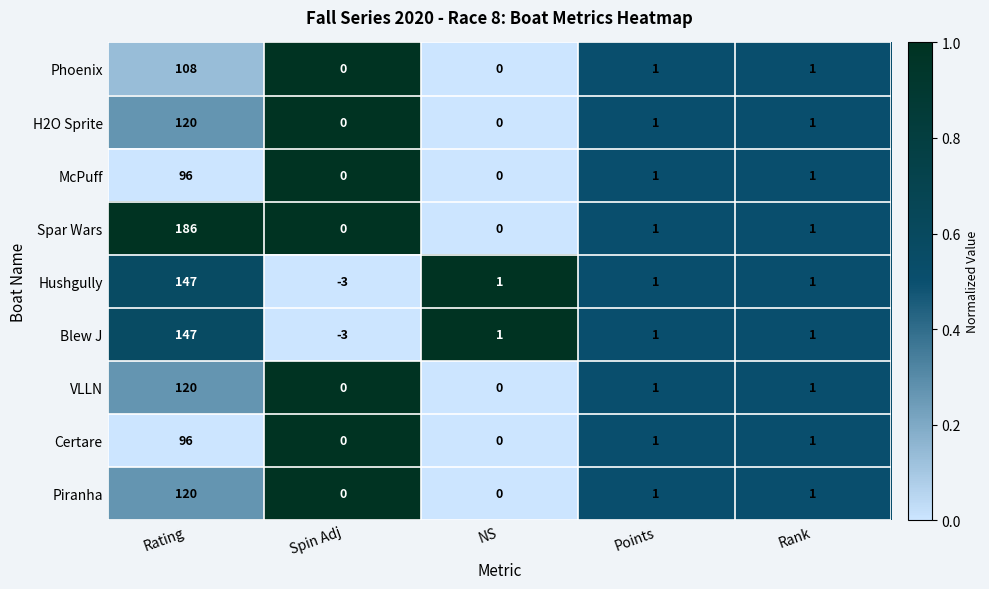

What is the sum of all Hushgully values?

147